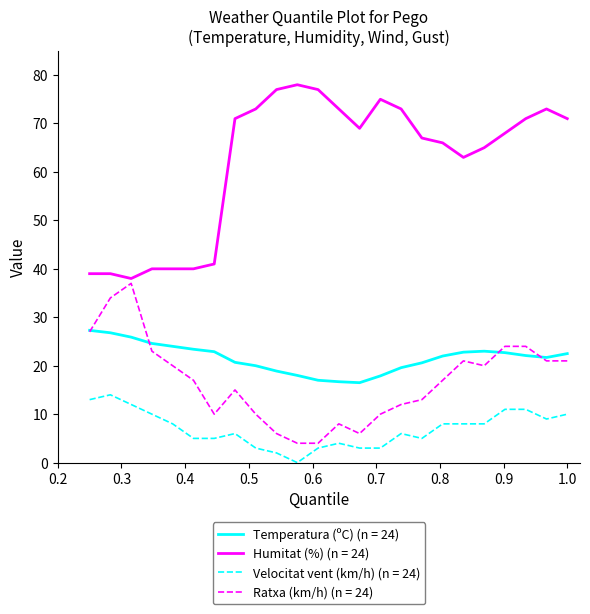

True or false: Temperatura (ºC) (n = 24) and Velocitat vent (km/h) (n = 24) cross at least once.

False